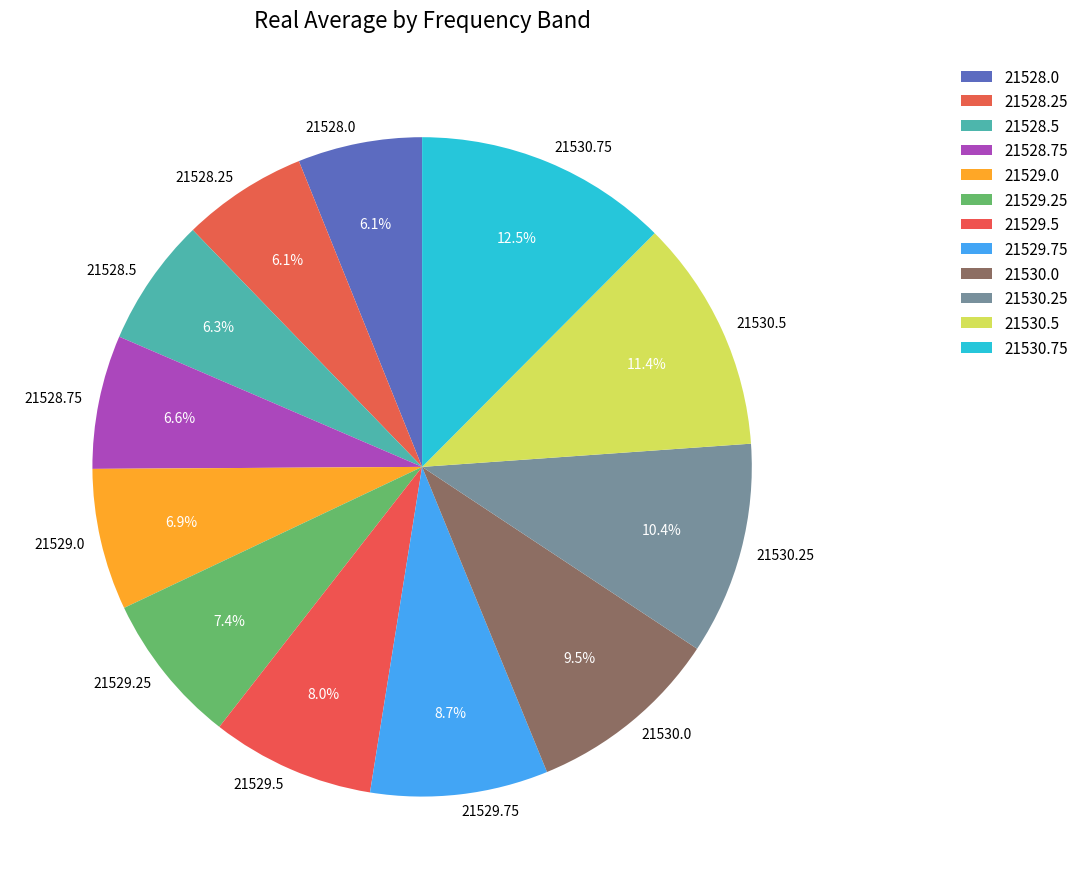

To the nearest percent, what portion does 21528.0 represent?

6%